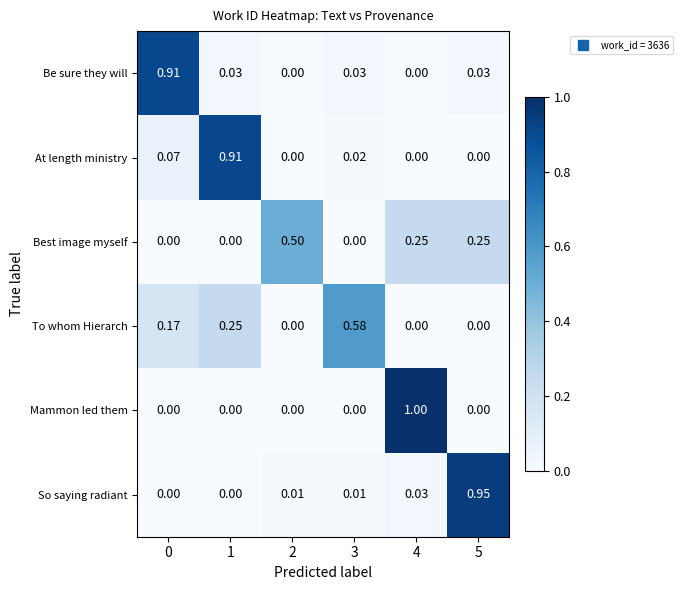

Is the value of Best image myself at 4 greater than the value of Mammon led them at 2?

Yes